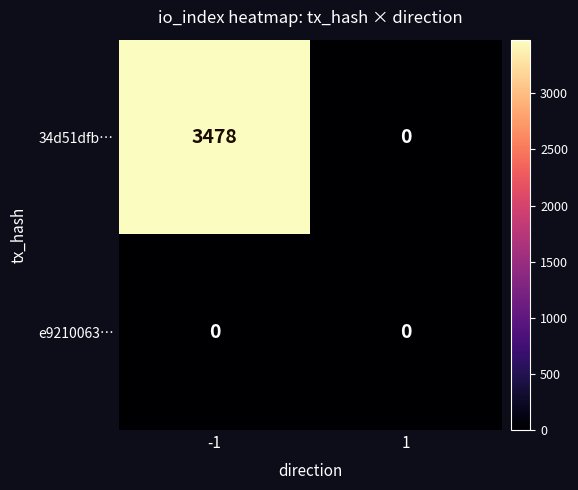

Is it true that e9210063… equals 0 at -1?

True